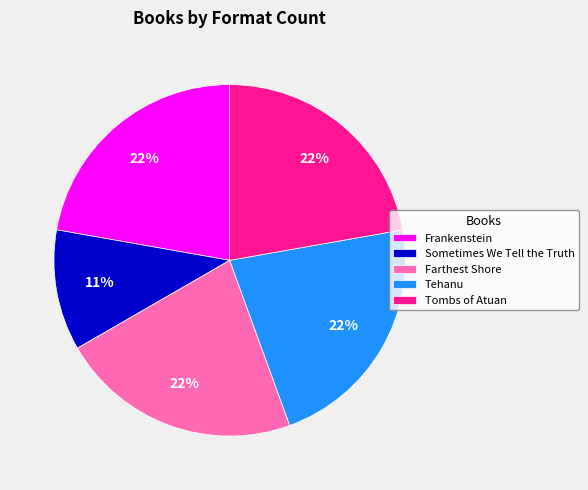

To the nearest percent, what portion does Frankenstein represent?

22%